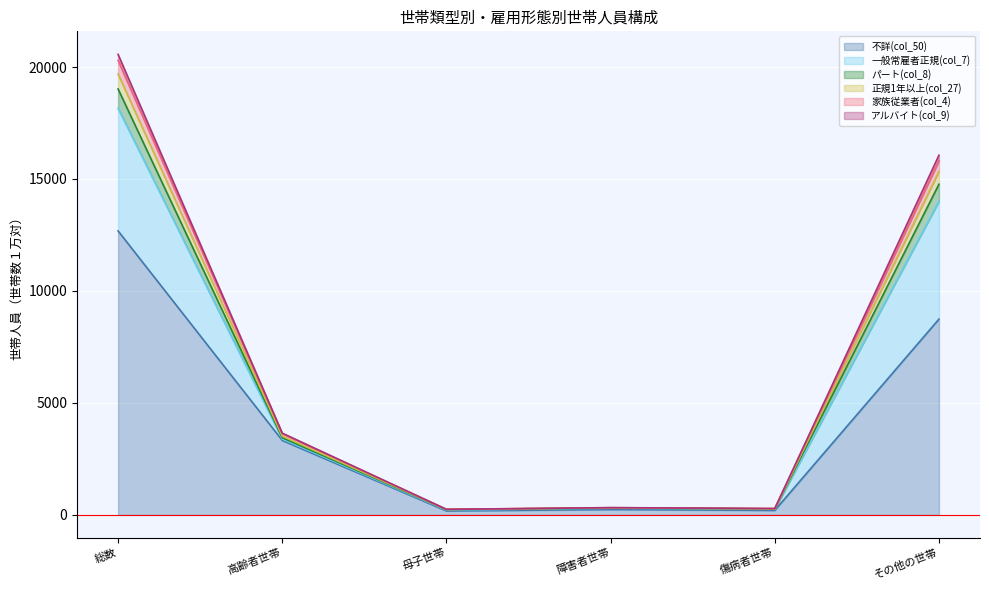

At which category is the sum across all series the highest?

総数